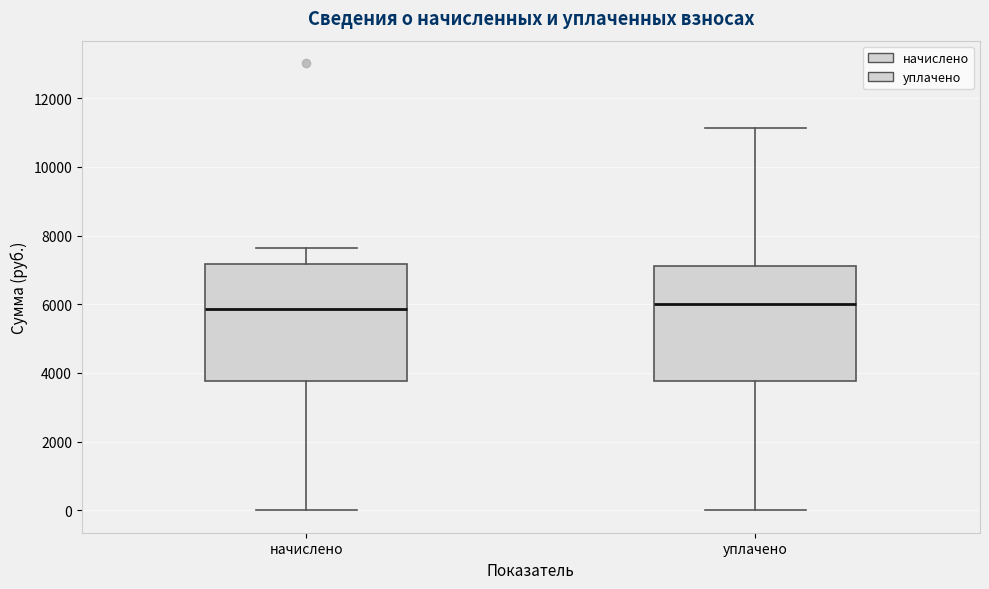

Where does the median line of the box for уплачено sit on the y-axis? The values are not printed on the chart, so give them approximately, as read against the axis.

6000